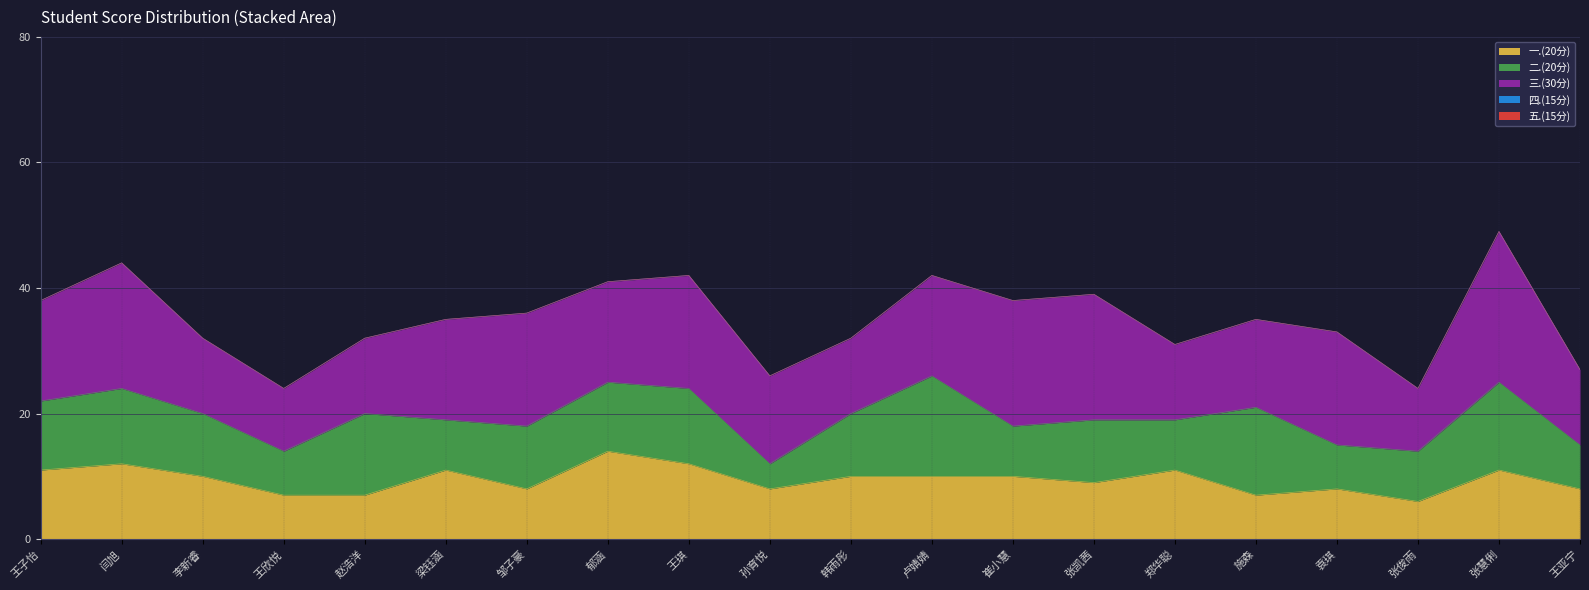

At which category does 一.(20分) reach its first local peak?

闫旭